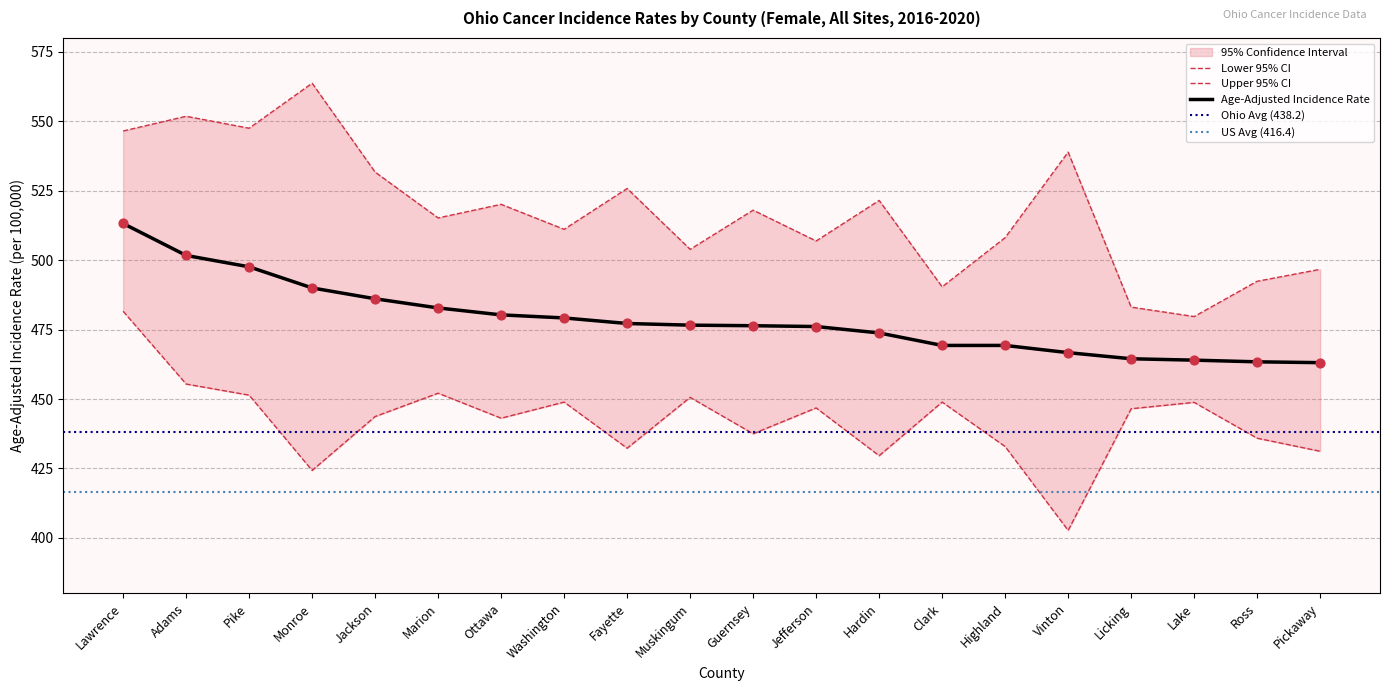

The Age-Adjusted Incidence Rate series shows 789.7 at Guernsey. True or false?

False